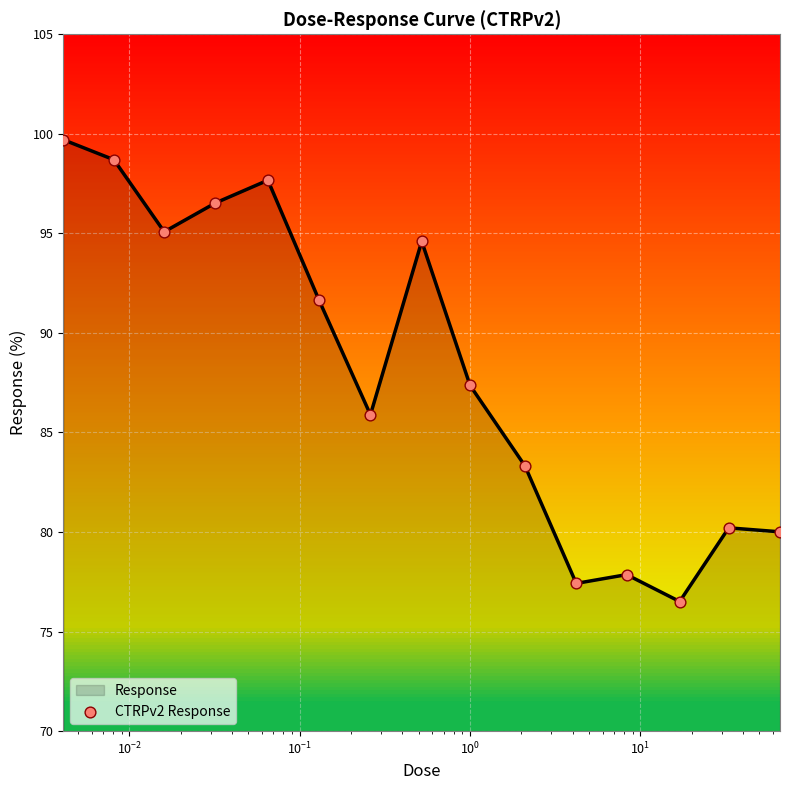

What is the difference between the maximum and minimum values?

23.2